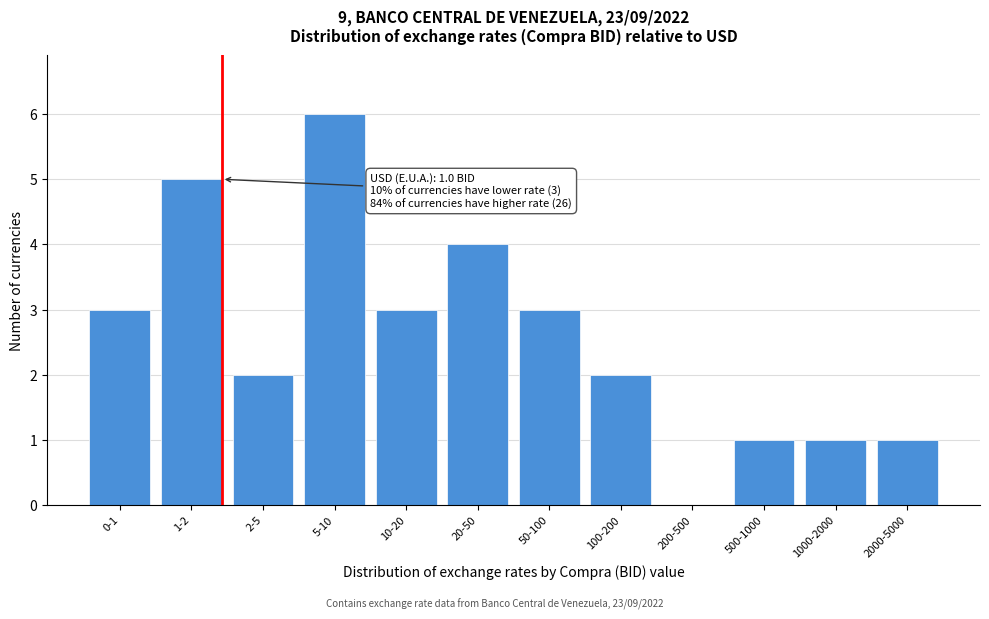

Reading left to right, transcribe all the data shown in this chart.

0-1=3	1-2=5	2-5=2	5-10=6	10-20=3	20-50=4	50-100=3	100-200=2	200-500=0	500-1000=1	1000-2000=1	2000-5000=1